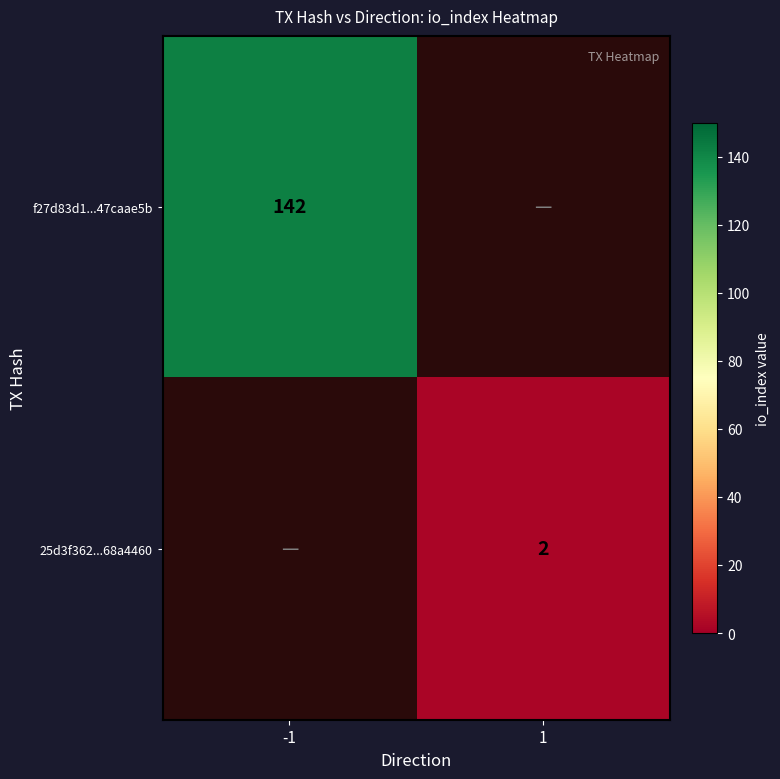

True or false: f27d83d1...47caae5b has a value of 207 at -1.

False